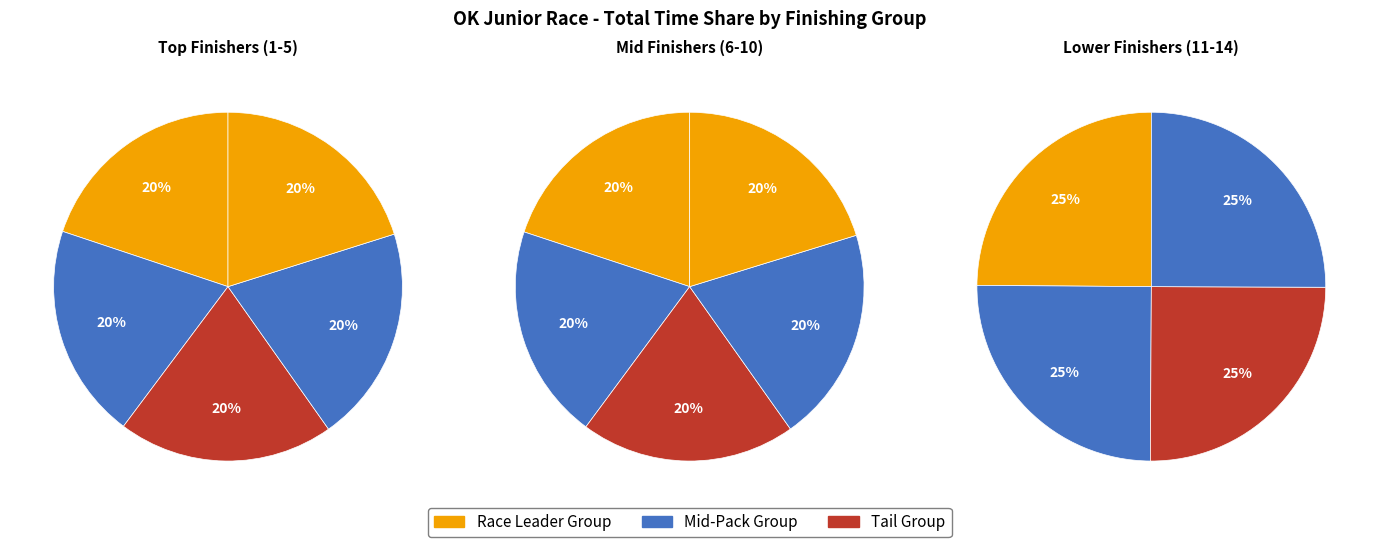

How many slices are in this pie chart?

14